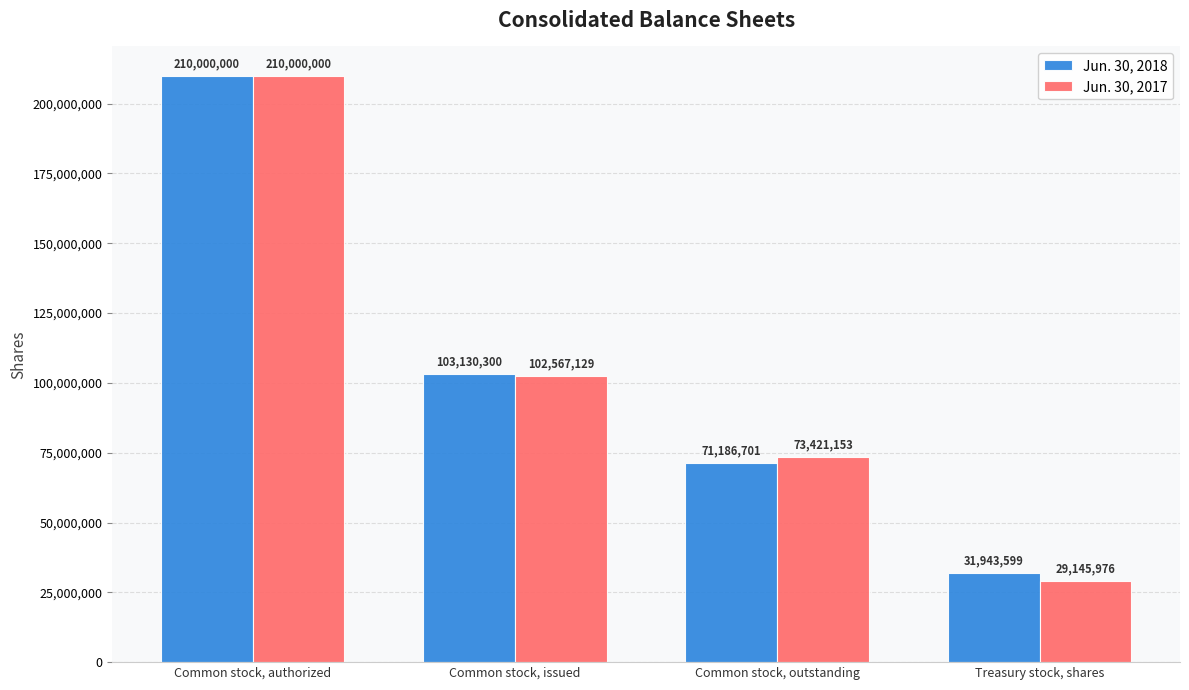

What is the value of the Jun. 30, 2017 bar at the 1st from the left?

210000000